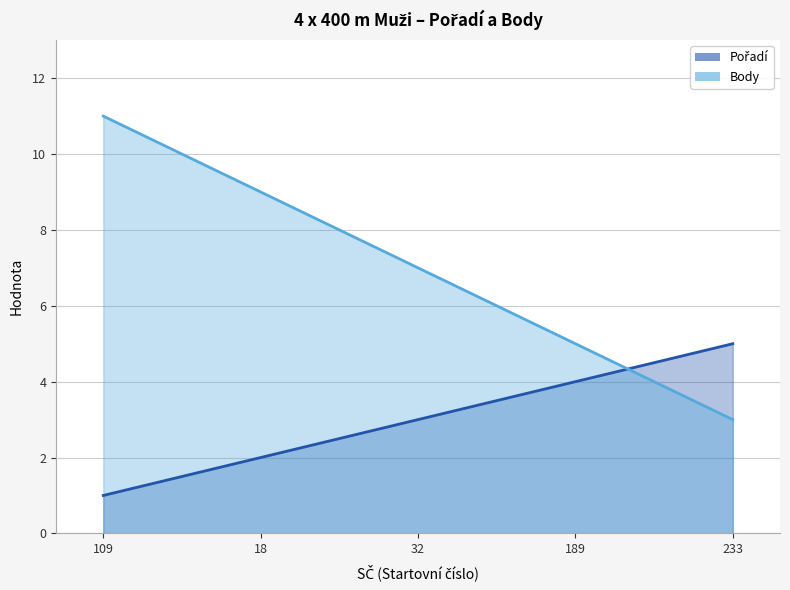

At which label does Body first exceed 7?

109